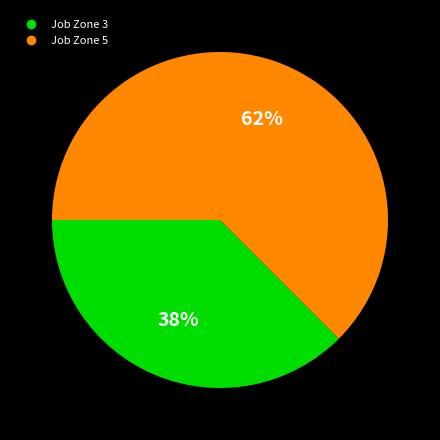

To the nearest percent, what is the average slice percentage?

50%